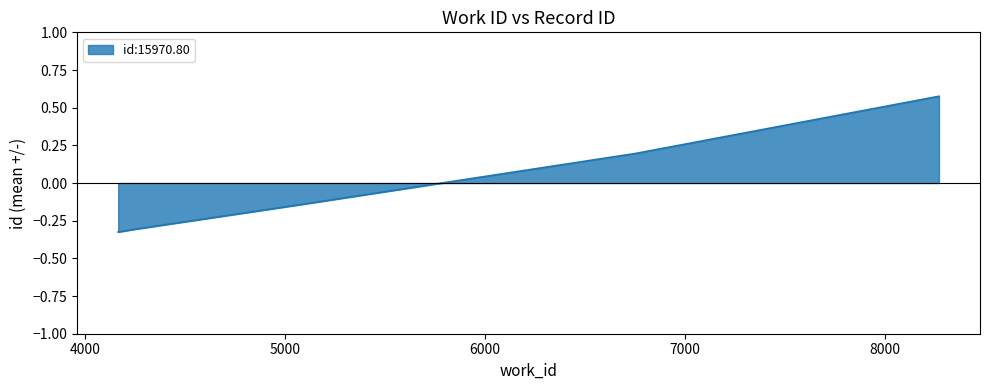

How many values are below zero?

3